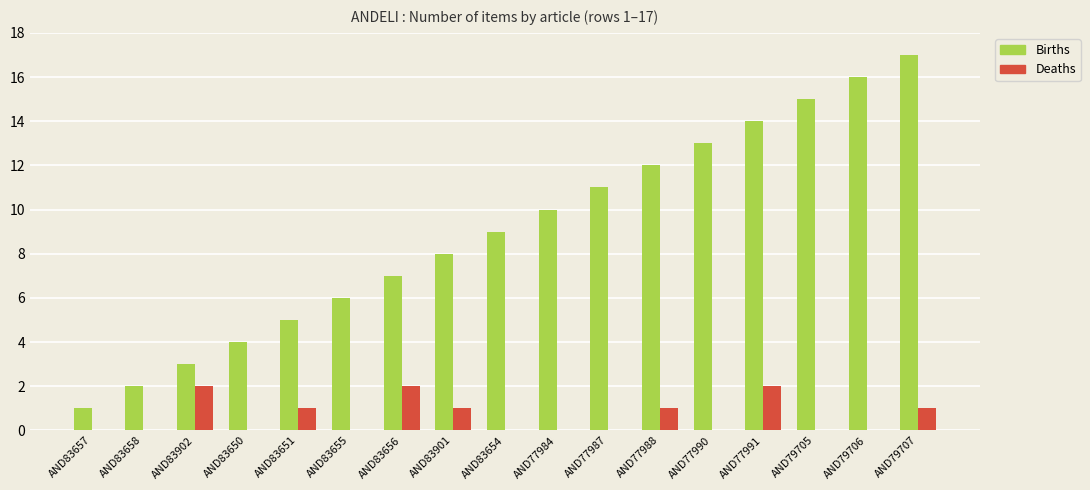

Which series changed the most between AND77984 and AND79705?

Births